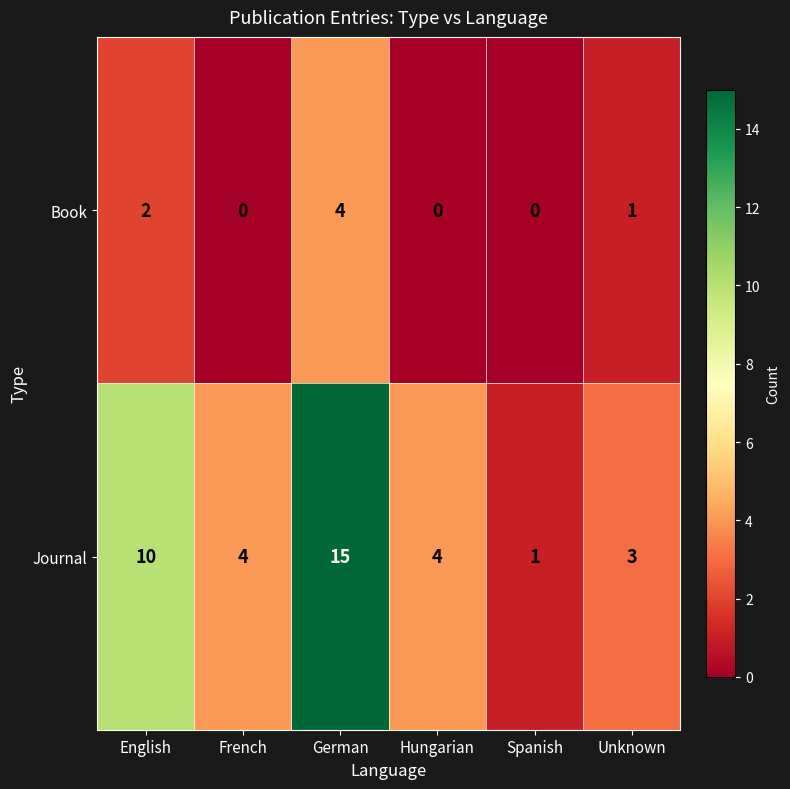

List the series in order of their peak value, lowest first.

Book, Journal